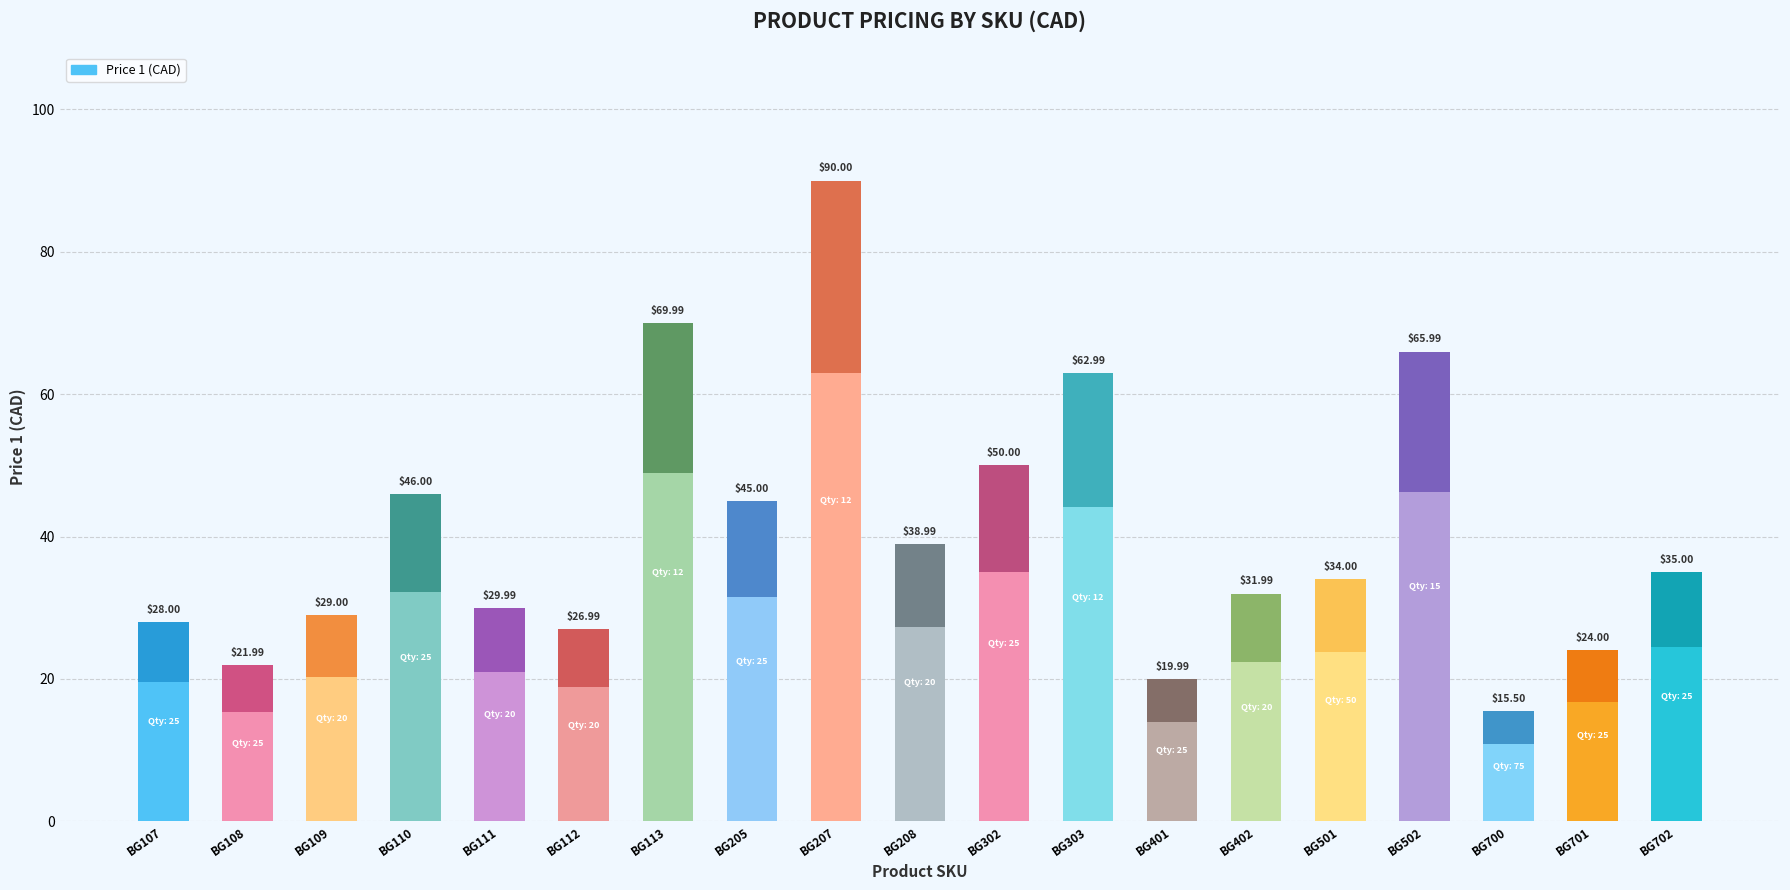

Reading left to right, transcribe all the data shown in this chart.

BG107=28.0	BG108=22.0	BG109=29.0	BG110=46.0	BG111=30.0	BG112=27.0	BG113=70.0	BG205=45.0	BG207=90.0	BG208=39.0	BG302=50.0	BG303=63.0	BG401=20.0	BG402=32.0	BG501=34.0	BG502=66.0	BG700=15.5	BG701=24.0	BG702=35.0